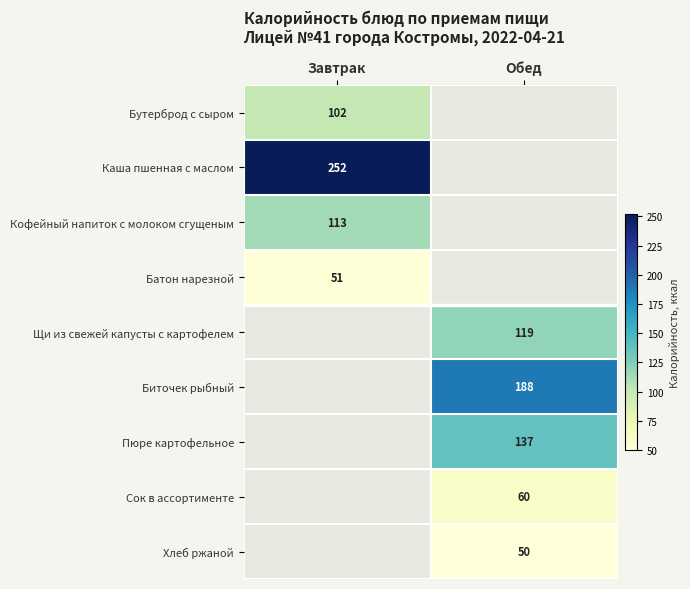

Is it true that Биточек рыбный equals 306 at Обед?

False